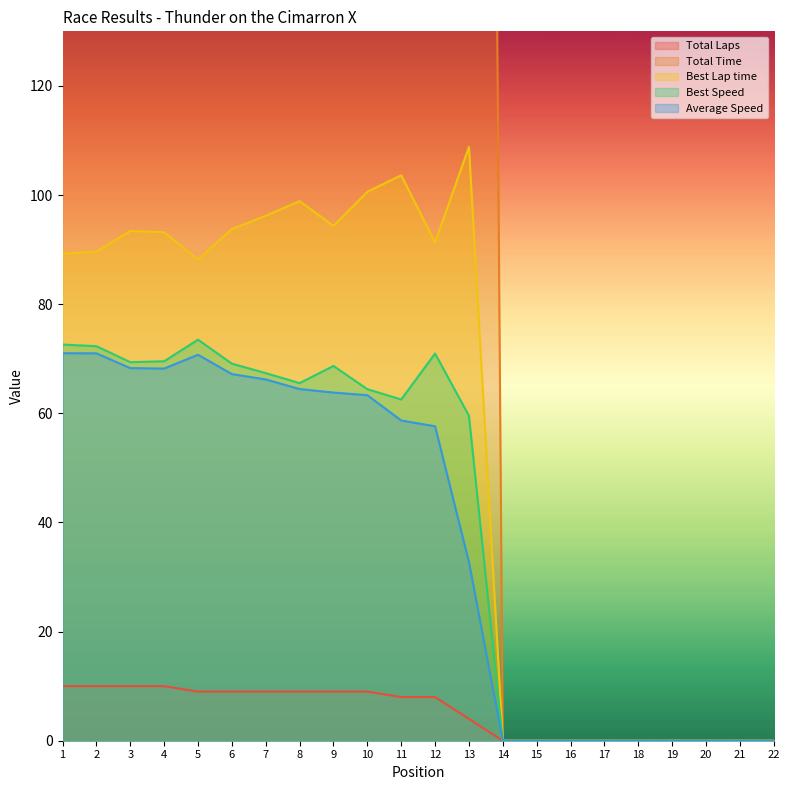

Is it true that Best Lap time equals 103.6 at 11?

True